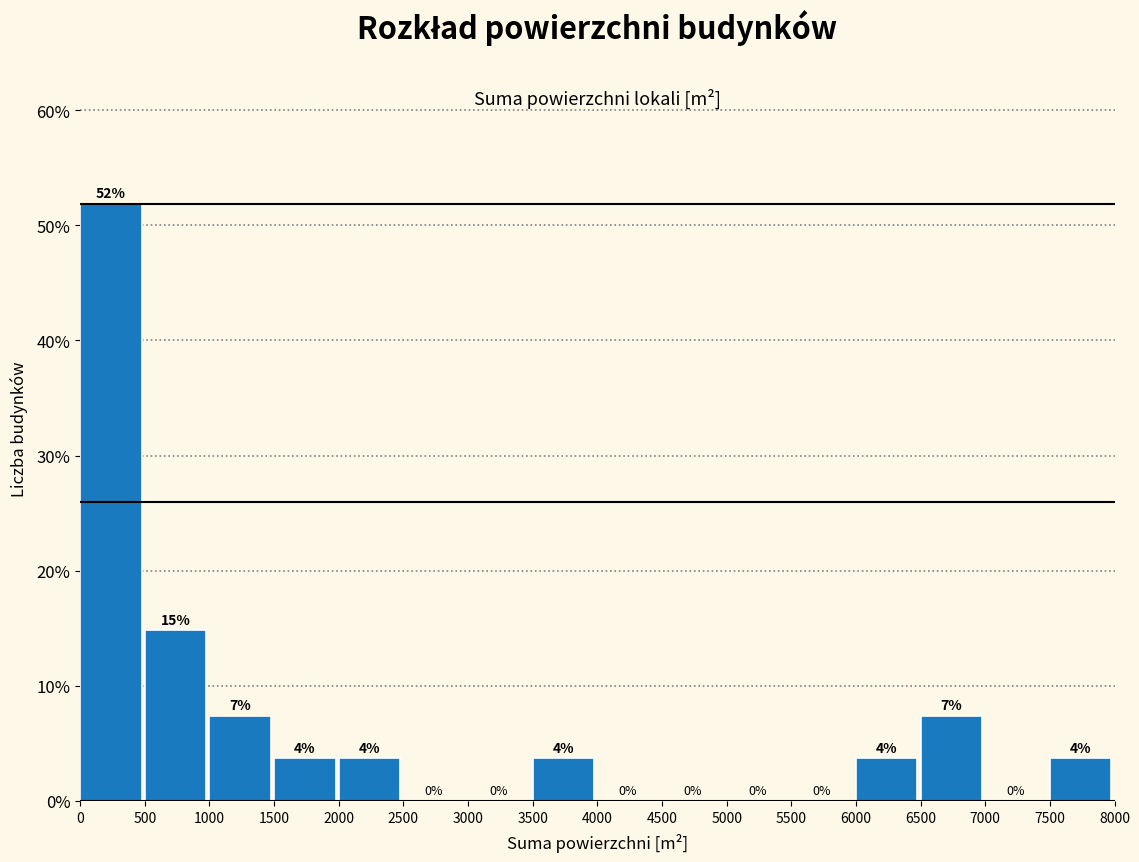

Over which range of the x-axis is the bar tallest?

0 to 500